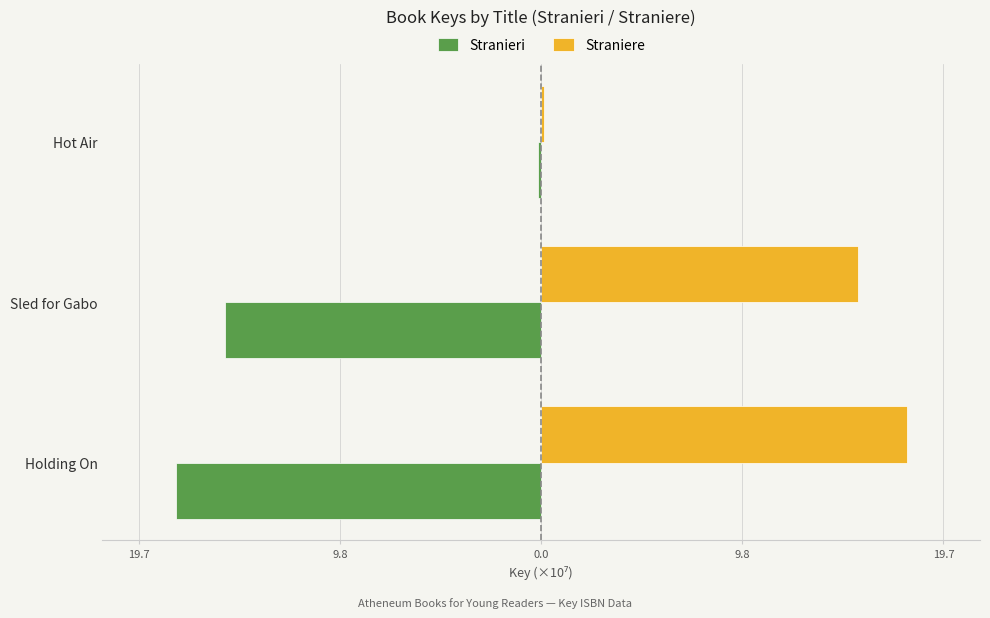

What are all the series names shown in the legend?

Stranieri, Straniere